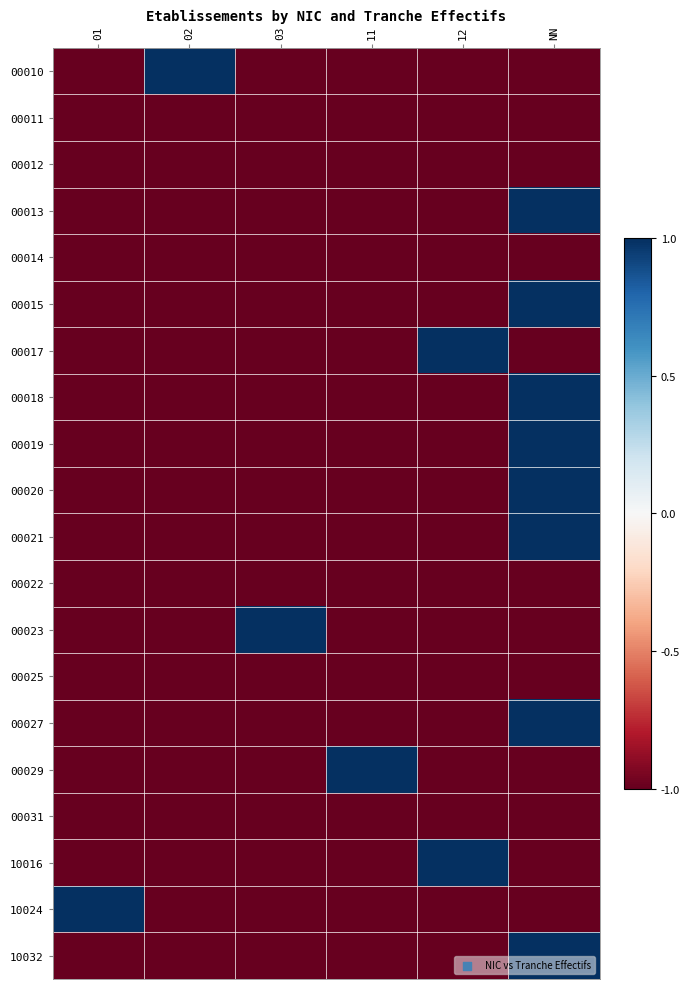

How many series are shown in this chart?

20